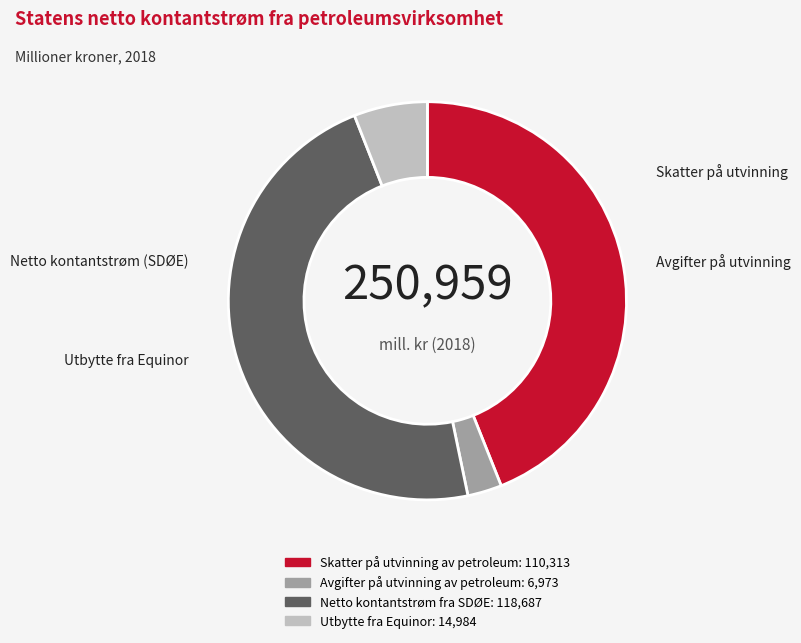

Is there any slice that represents more than half of the pie?

No